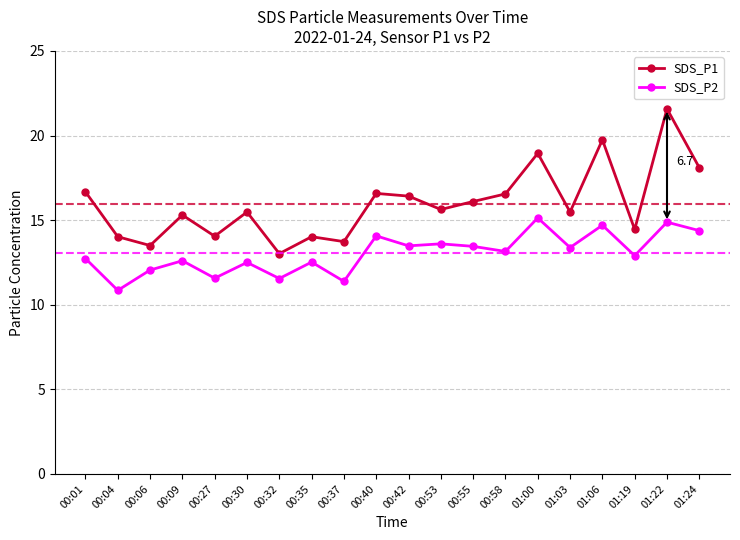

How many data points in SDS_P1 are above 15?

13